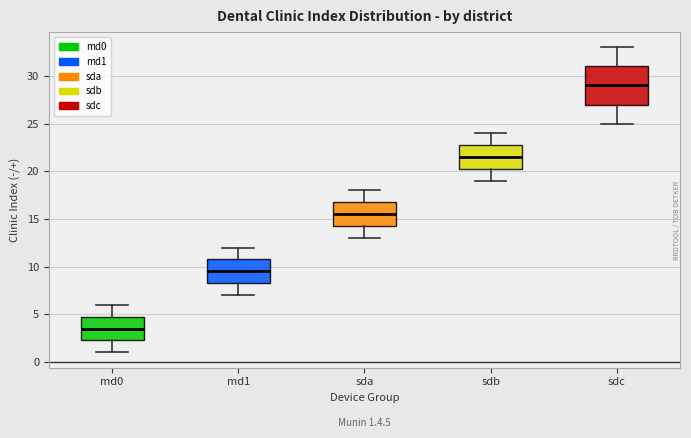

Which box's median line is the lowest?

md0